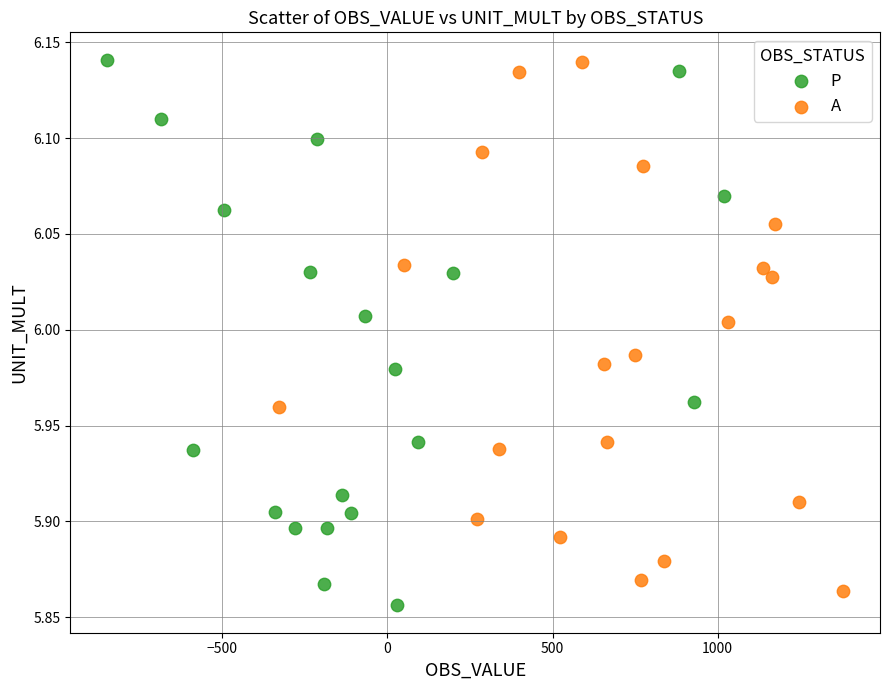

What are all the series names shown in the legend?

P, A